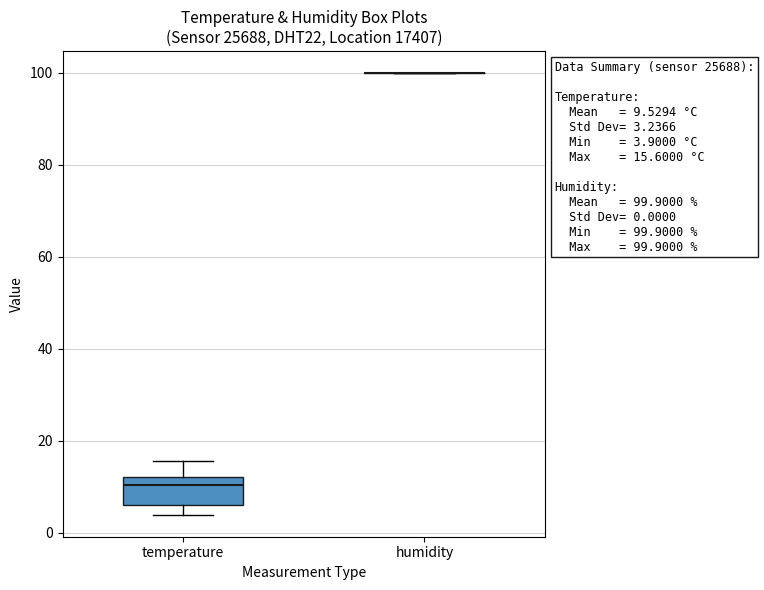

Which box is the tallest, from its lower edge to its upper edge?

temperature